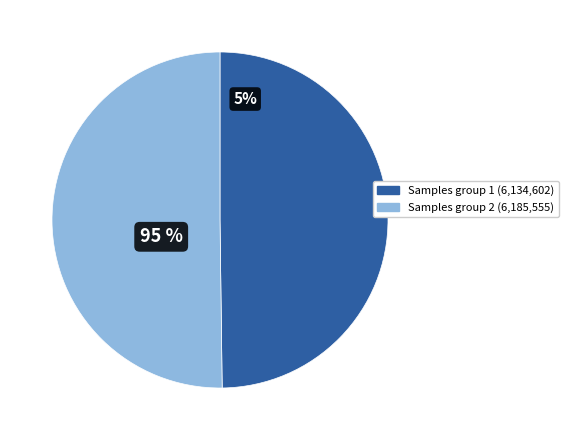

How many slices are in this pie chart?

2